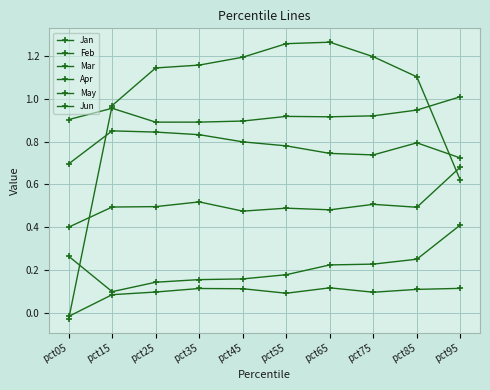

True or false: Jan and Jun intersect in this chart.

False